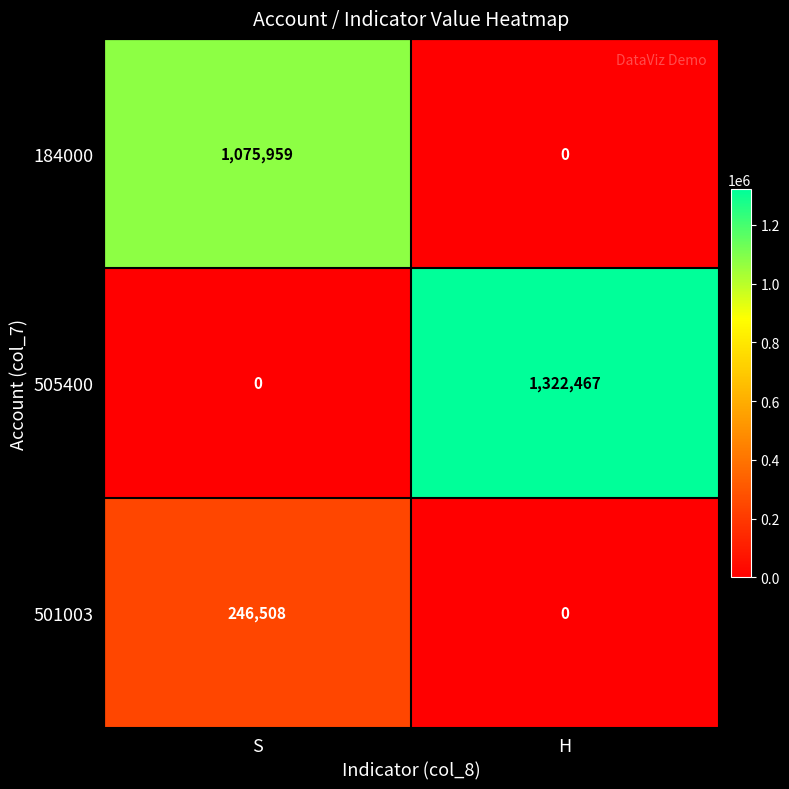

Is it true that 501003 equals 154198 at H?

False